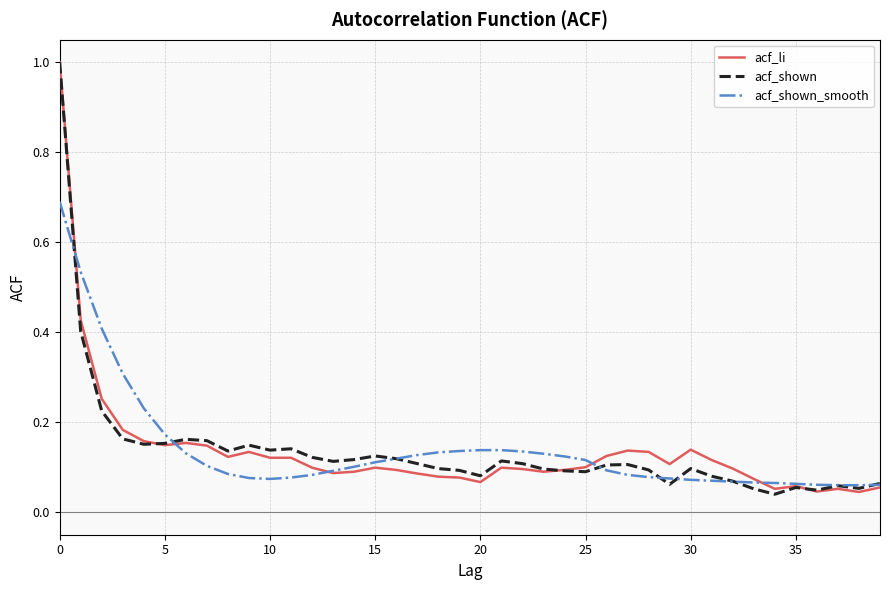

What is the maximum value for acf_shown_smooth?

0.7